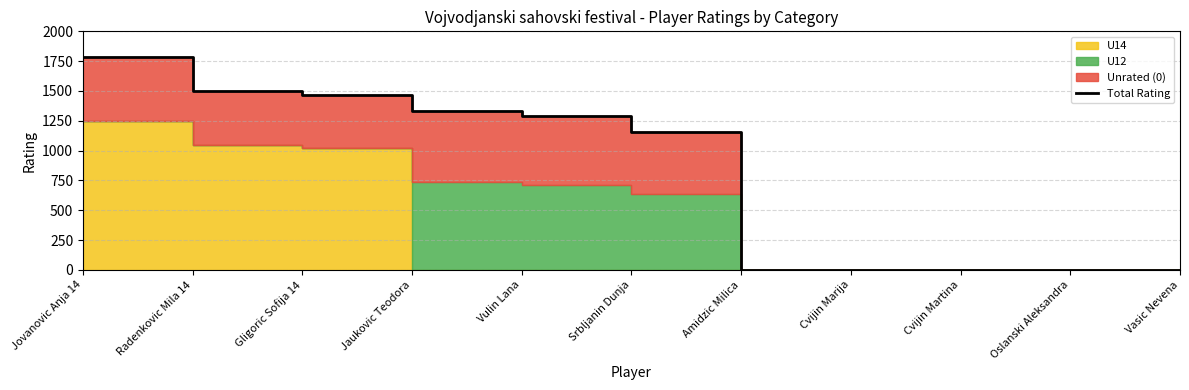

What is the greatest value displayed?

1781.0